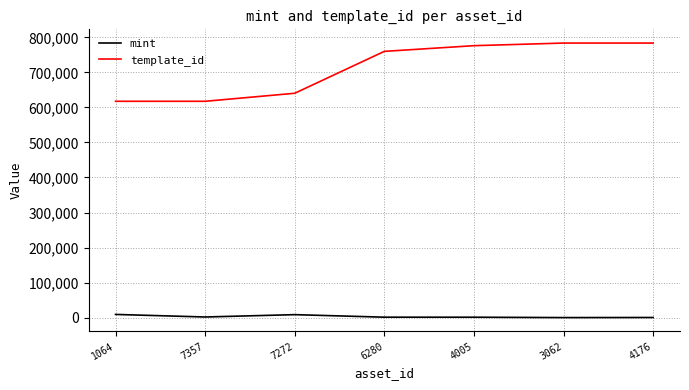

What are all the series names shown in the legend?

mint, template_id